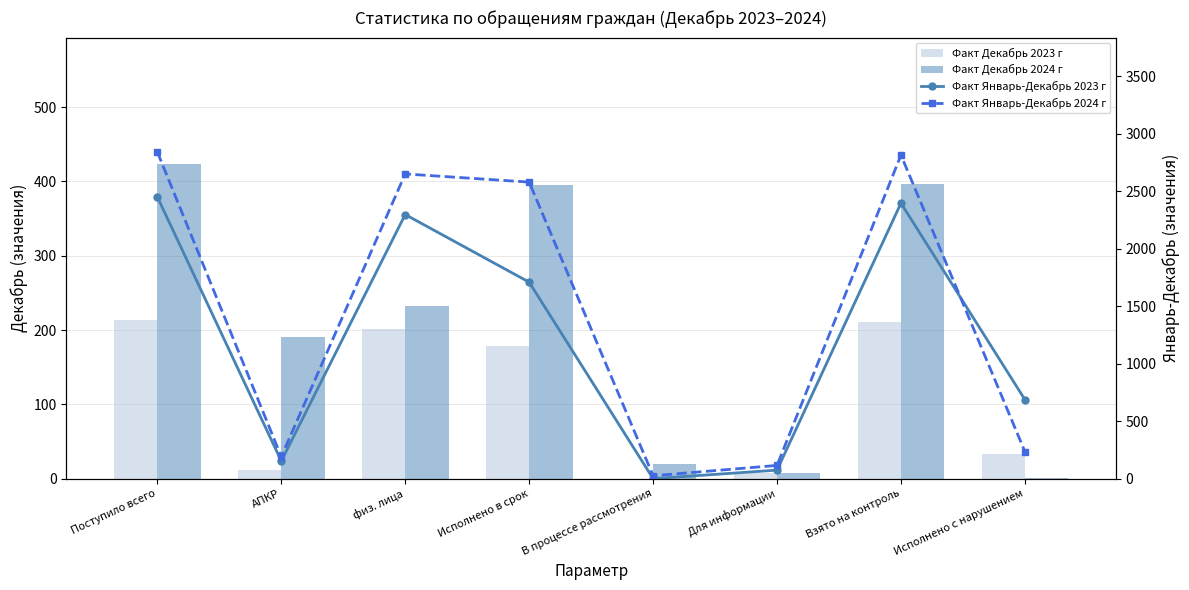

Reading left to right, what are all the values shown in this chart?

Факт Декабрь 2023 г: 214	12	202	178	0	8	211	33
Факт Декабрь 2024 г: 424	191	233	395	20	7	396	1
Факт Январь-Декабрь 2023 г: 2449	153	2296	1708	0	74	2395	687
Факт Январь-Декабрь 2024 г: 2840	191	2649	2578	25	115	2813	235